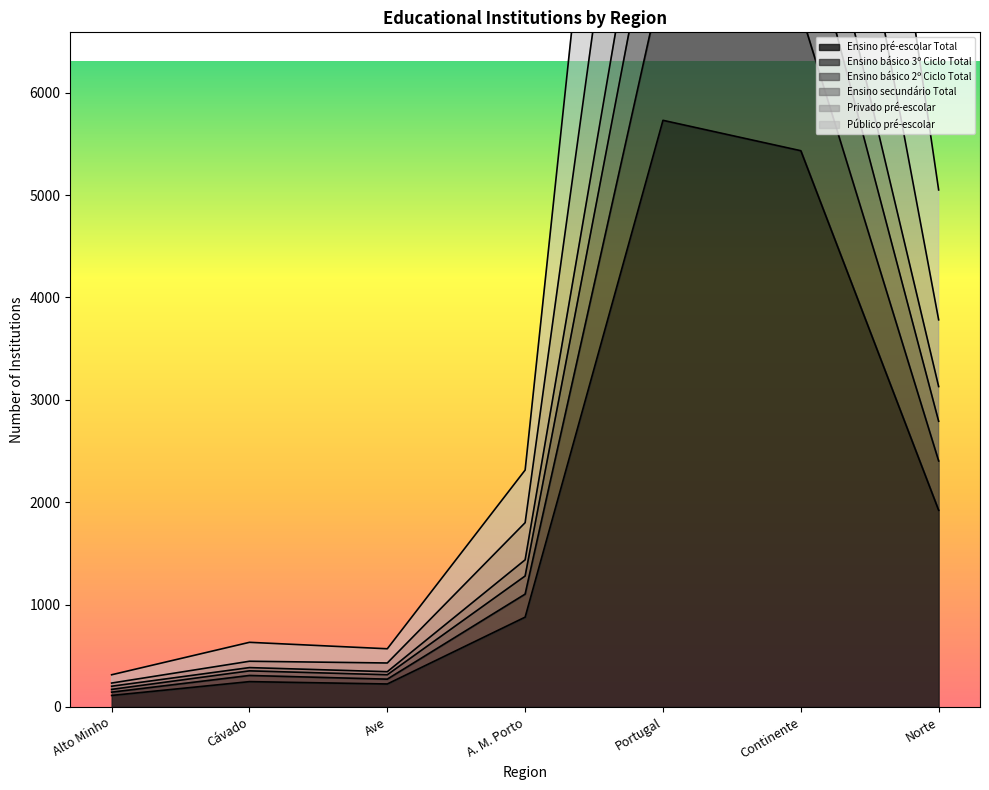

True or false: Público pré-escolar and Ensino secundário Total cross at least once.

False